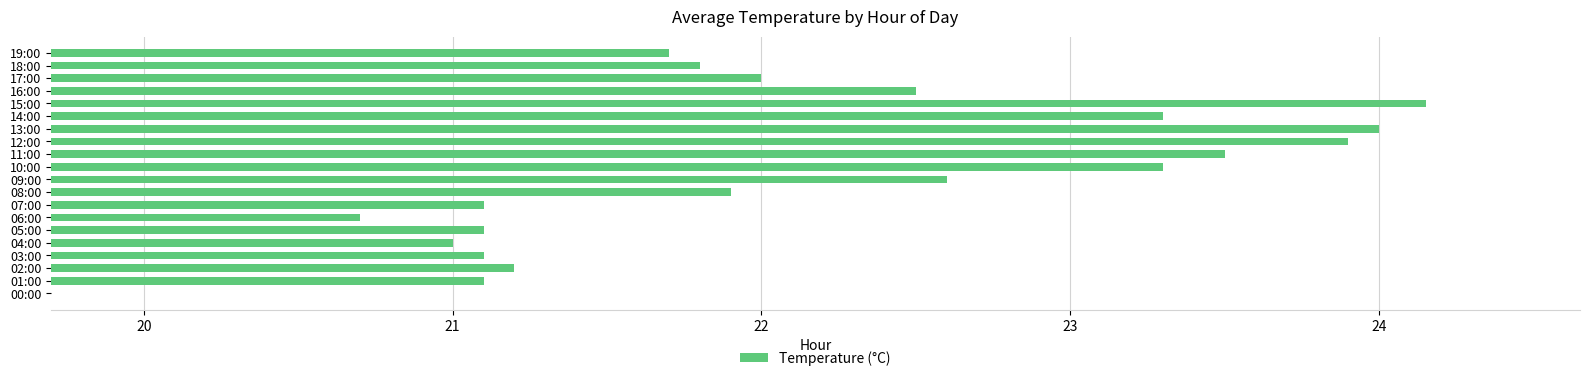

Does the chart contain any negative values?

No